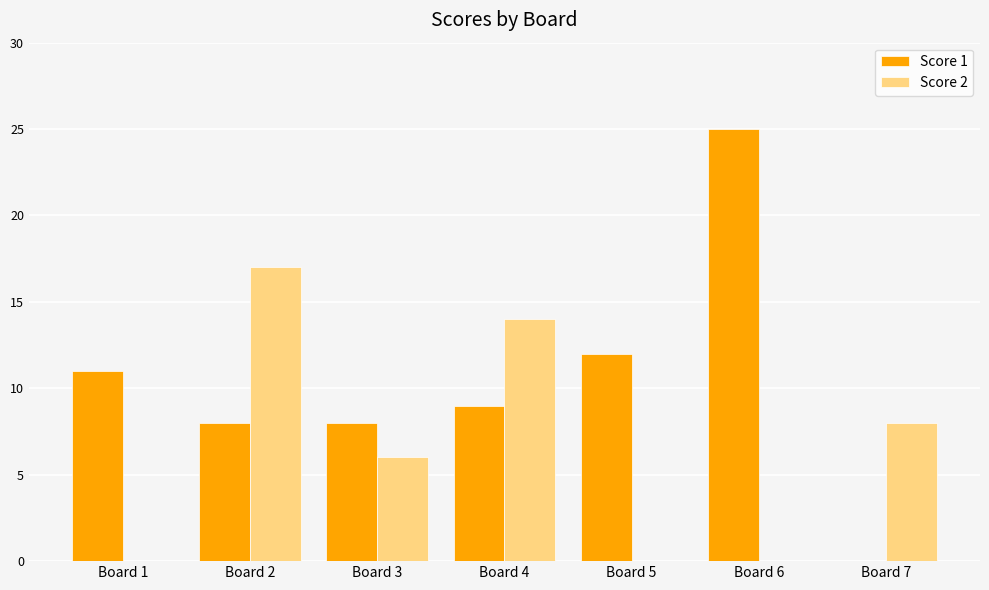

Which series changed the most between Board 5 and Board 7?

Score 1